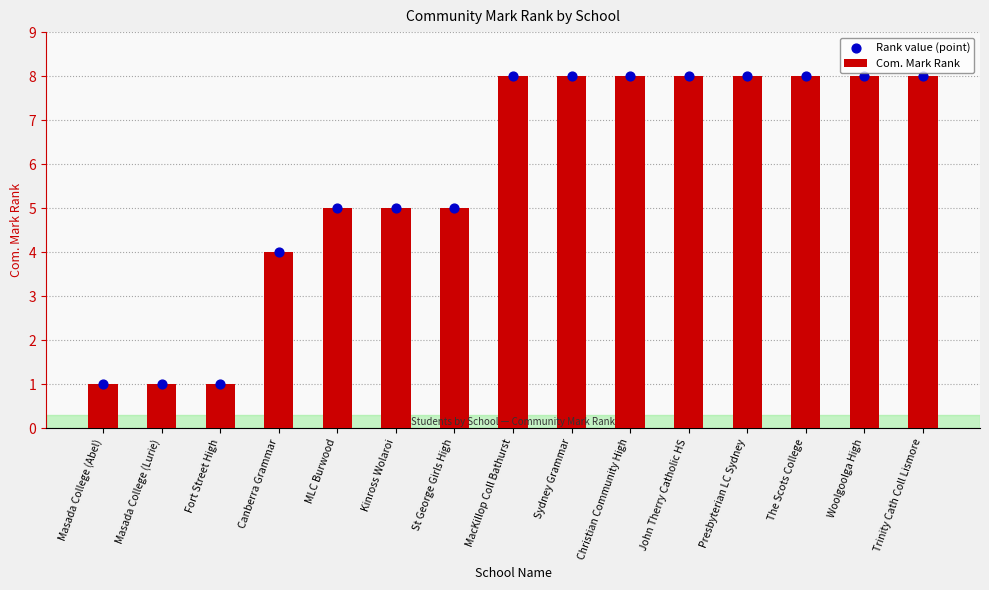

What is the total value across all series at The Scots College?

16